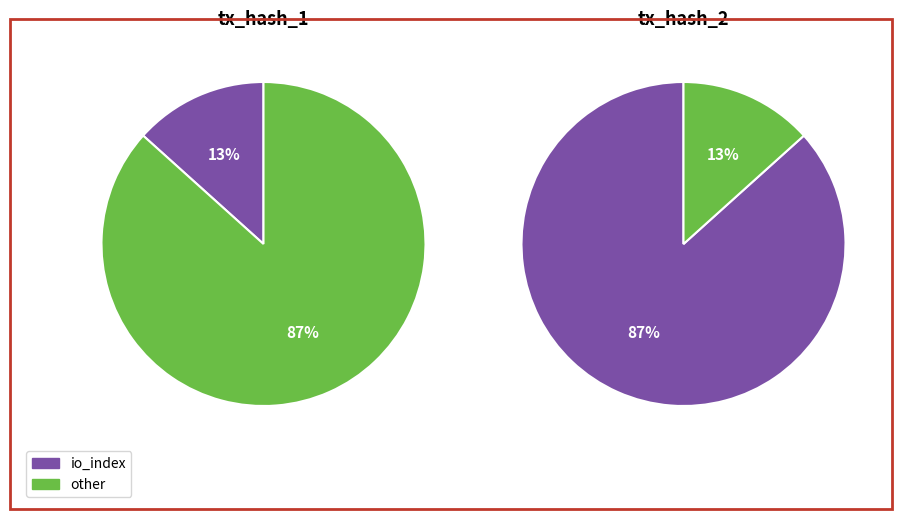

Which category has the biggest portion of the pie?

tx_hash_2